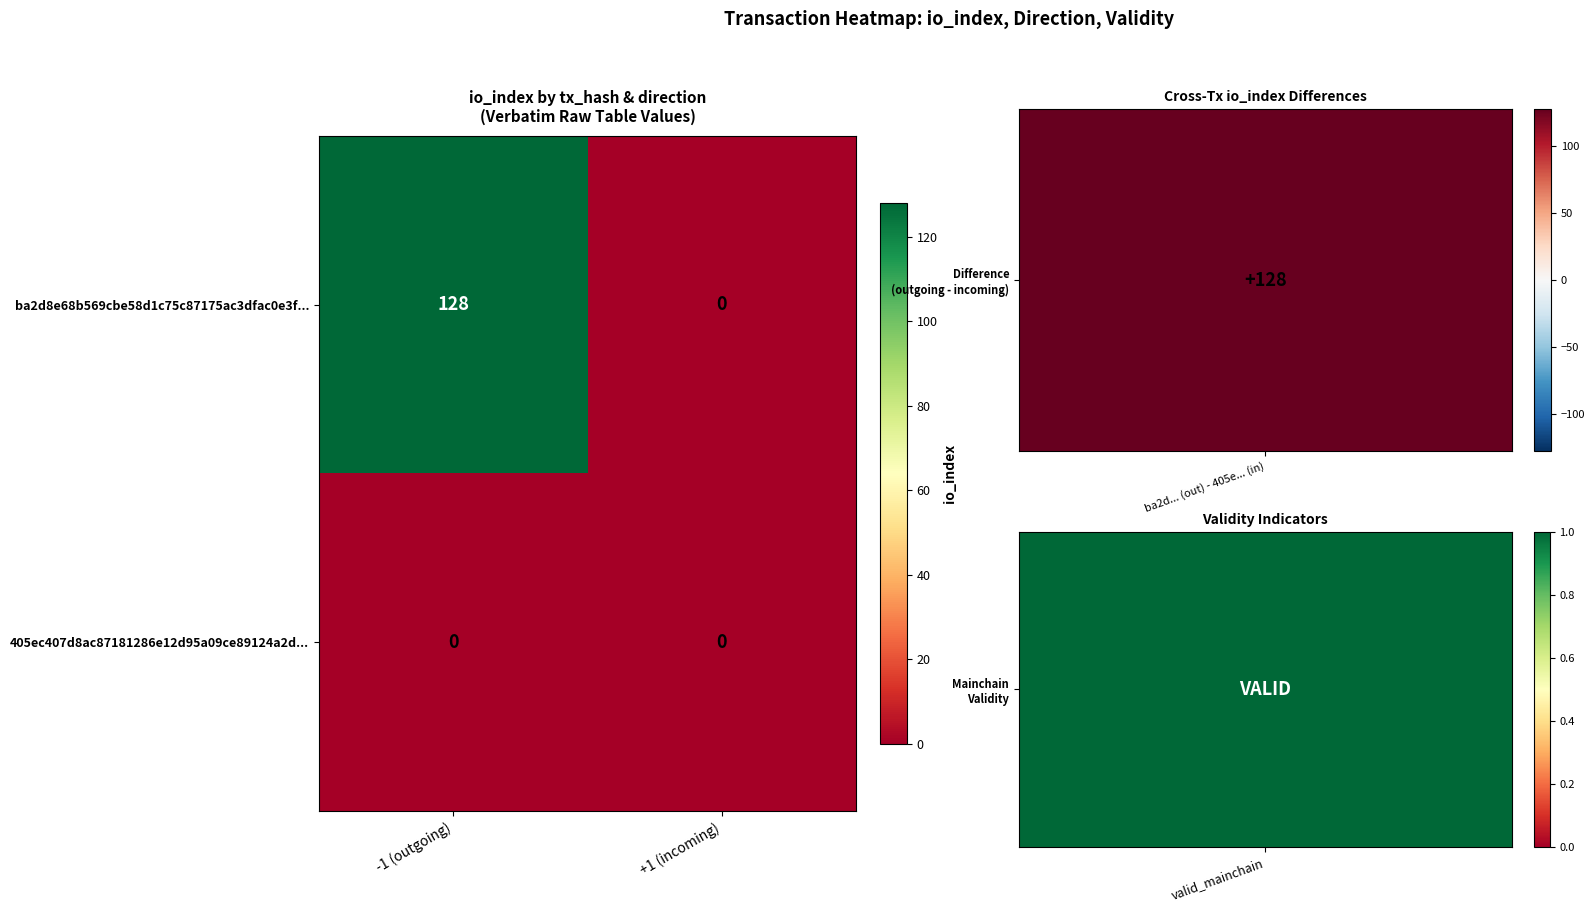

Reading left to right, extract all data points from this chart.

ba2d8e68b569cbe58d1c75c87175ac3dfac0e3f...: -1 (outgoing)=128	+1 (incoming)=0
405ec407d8ac87181286e12d95a09ce89124a2d...: -1 (outgoing)=0	+1 (incoming)=0